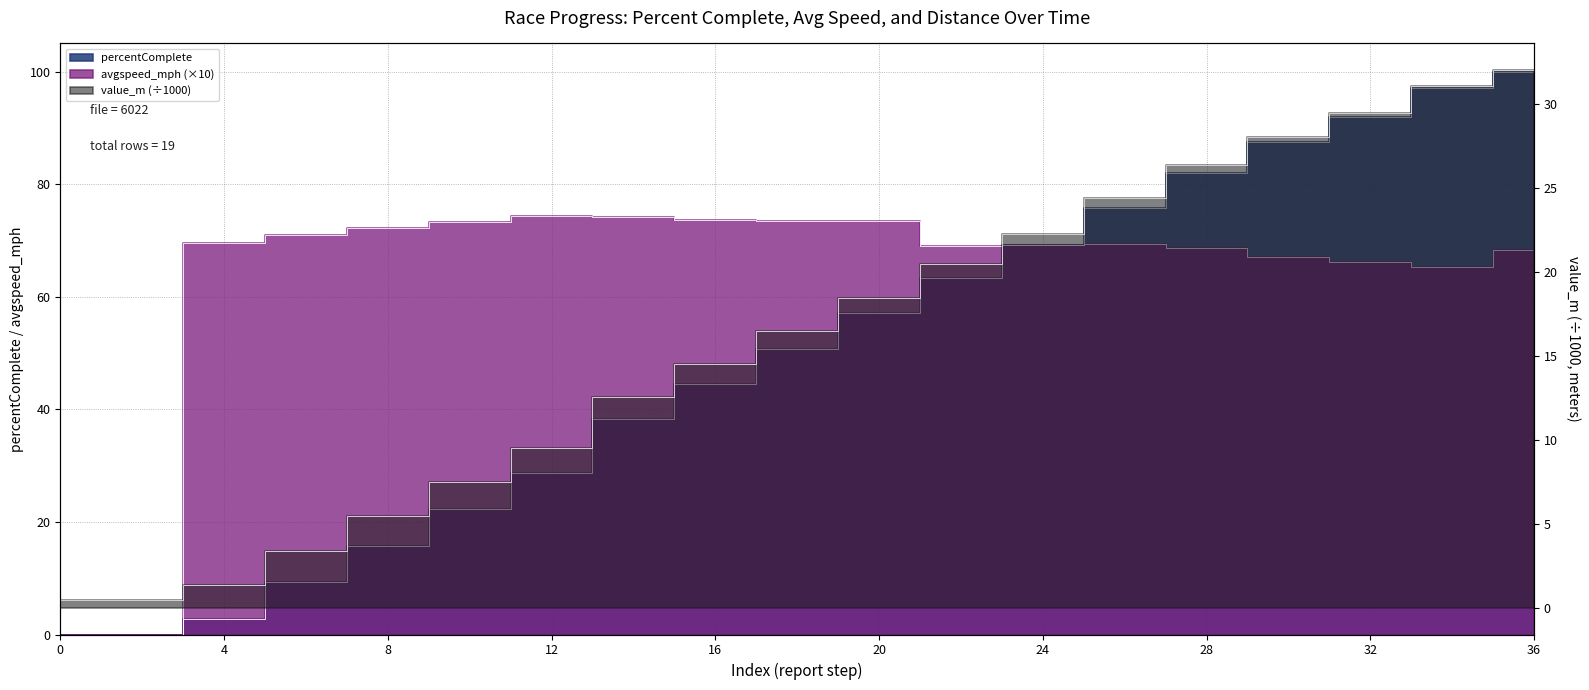

Which series ends up on top after the final intersection of avgspeed_mph and percentComplete?

percentComplete